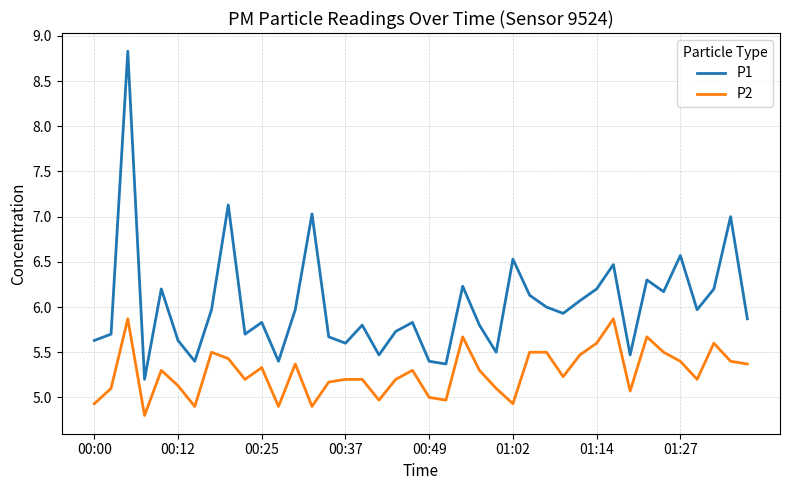

What is the smallest value displayed?

4.8